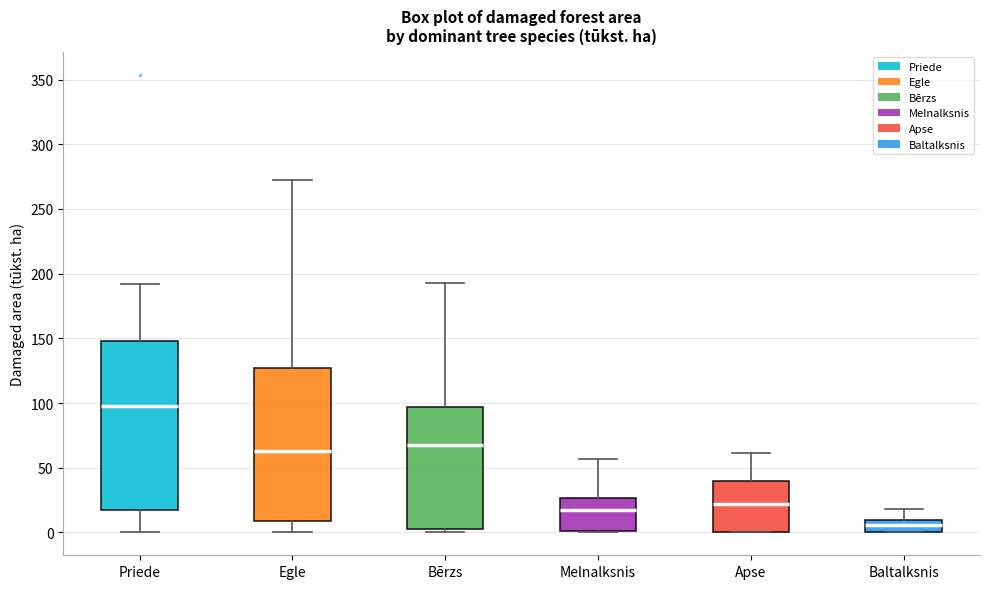

Where does the upper whisker of the box for Egle end on the y-axis? The values are not printed on the chart, so give them approximately, as read against the axis.

270